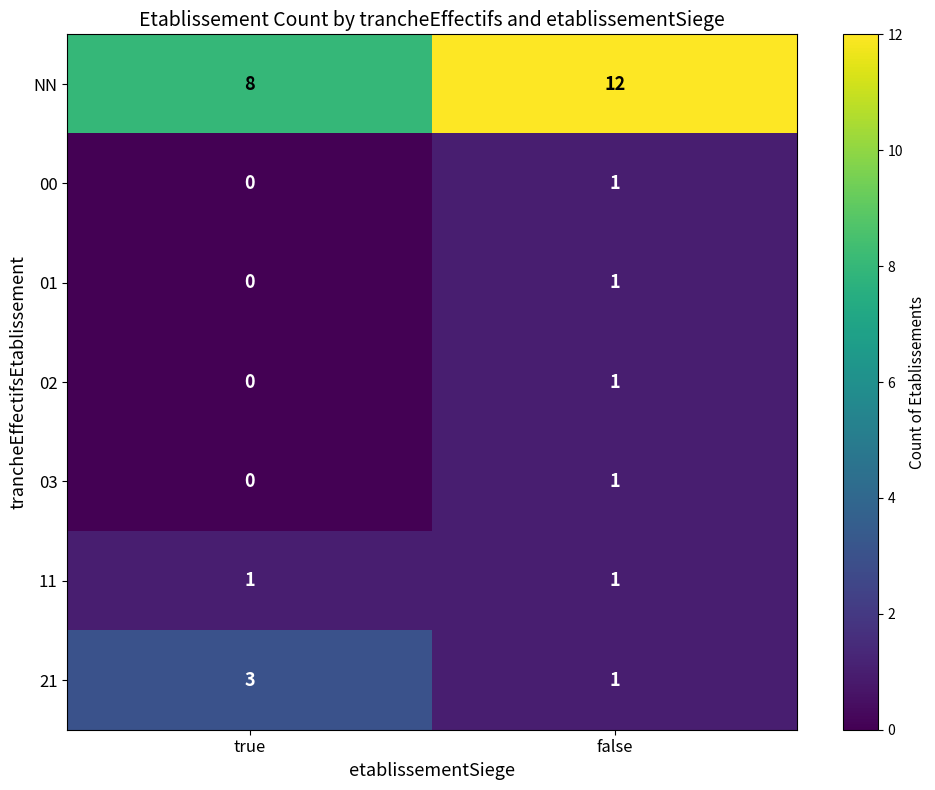

True or false: NN has a value of 21 at false.

False